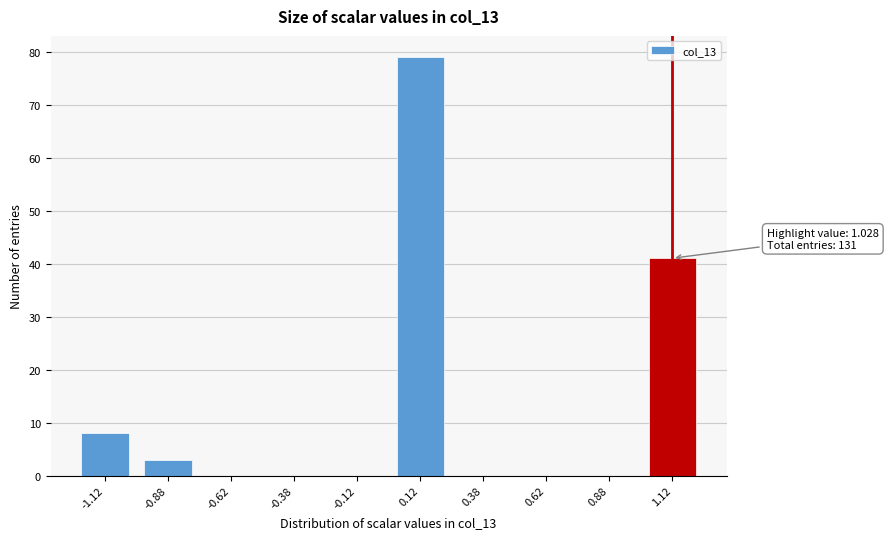

Reading right to left, what are all the values shown in this chart?

1.12=41	0.88=0	0.62=0	0.38=0	0.12=79	-0.12=0	-0.38=0	-0.62=0	-0.88=3	-1.12=8